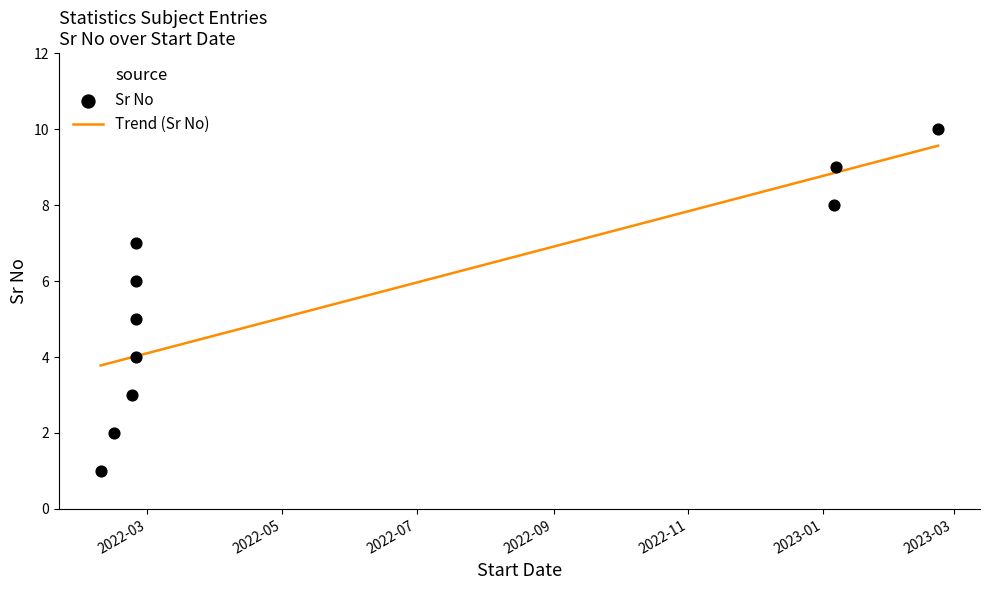

Approximately how many times larger is the value at 2022-07 compared to 2023-01?

0.5